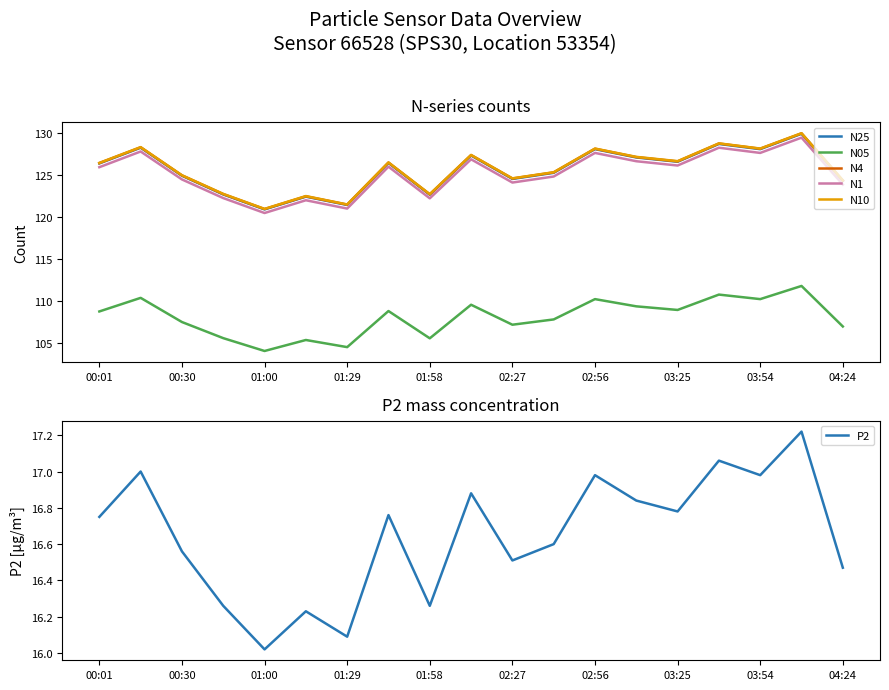

What is the lowest value of the N1 series?

120.5